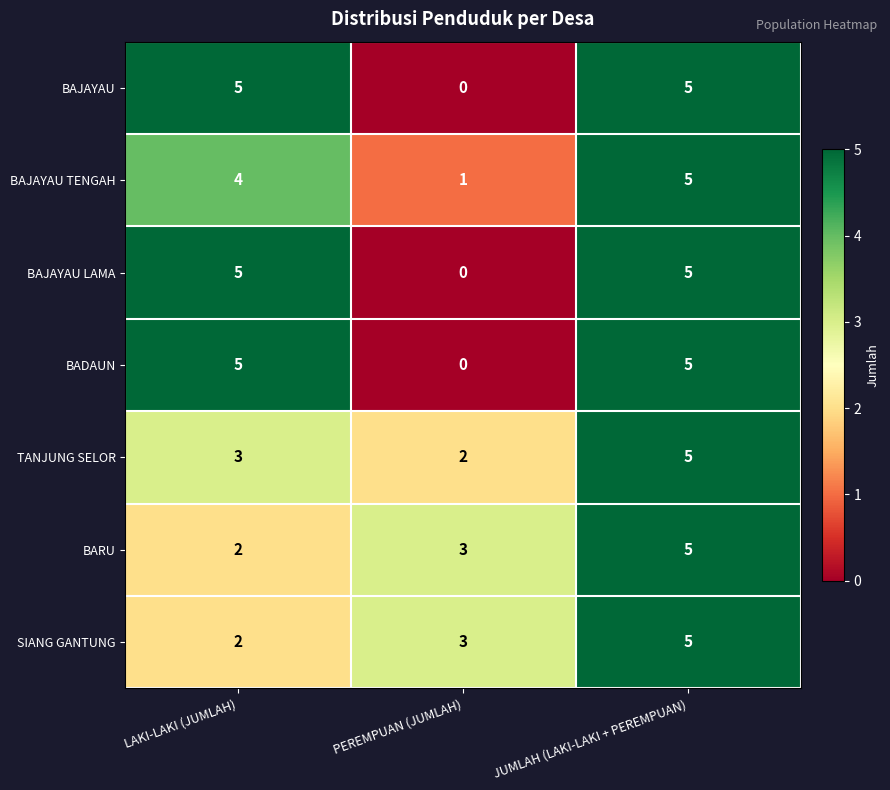

What is the approximate value of BAJAYAU TENGAH at LAKI-LAKI (JUMLAH)?

4